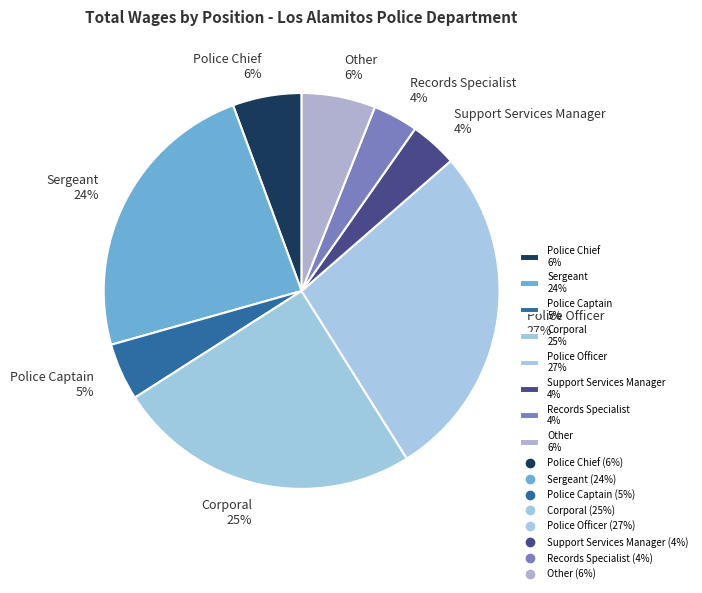

How many segments does this pie chart have?

8